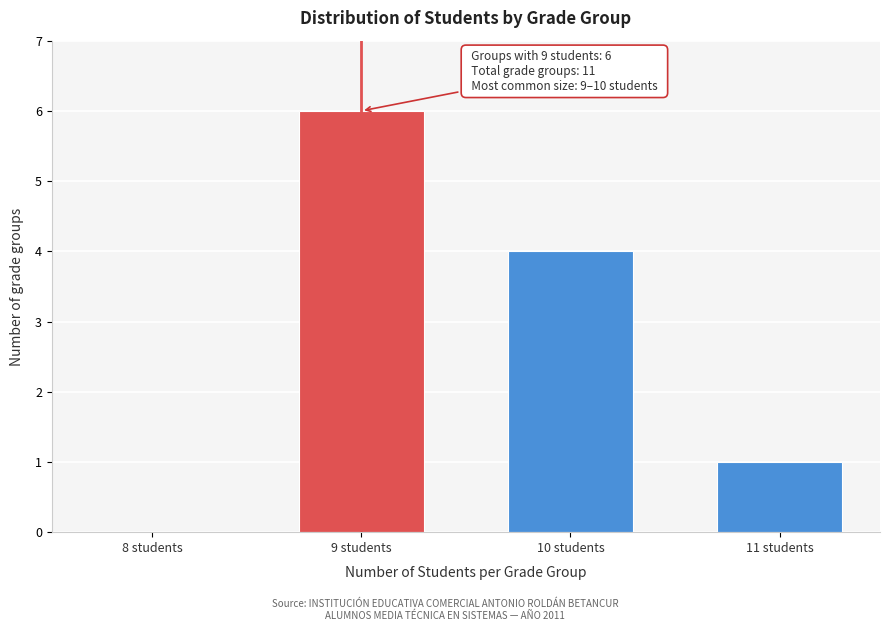

Reading left to right, list all the values displayed in this chart.

8 students=0	9 students=6	10 students=4	11 students=1